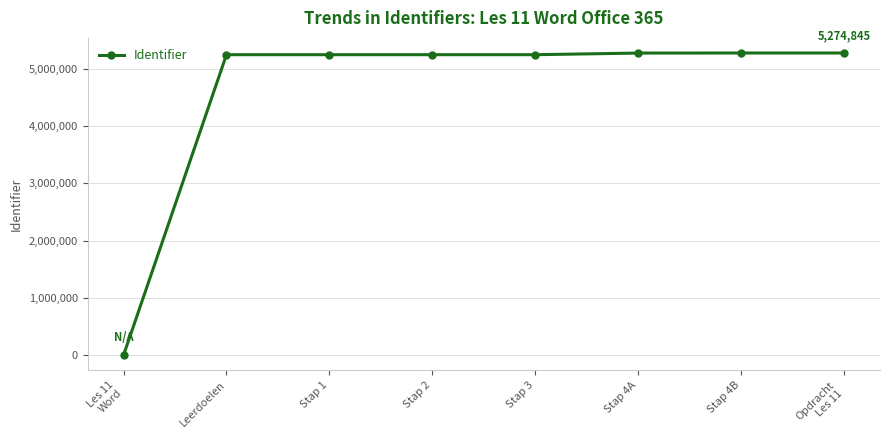

Which has a higher value, Stap 1 or Les 11
Word?

Stap 1